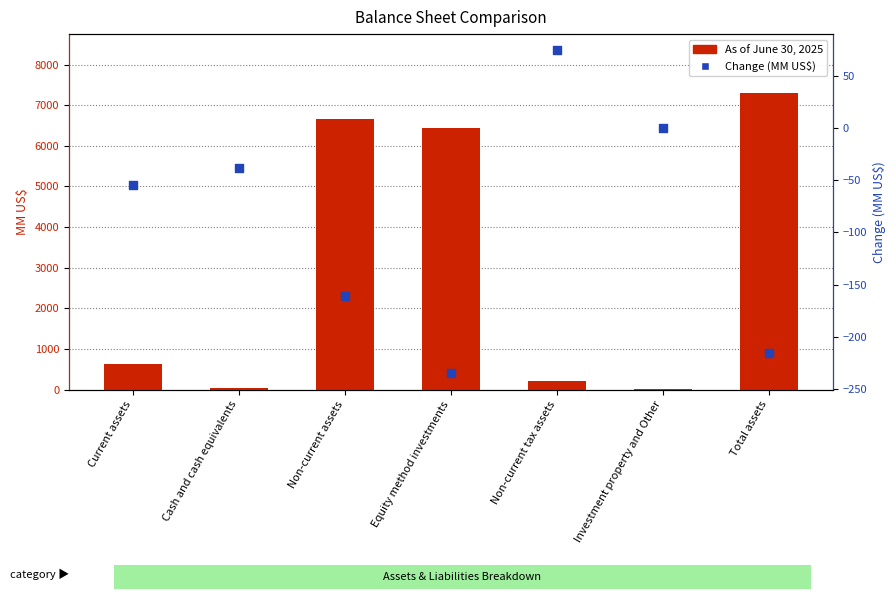

At which category is the sum across all series the highest?

Total assets